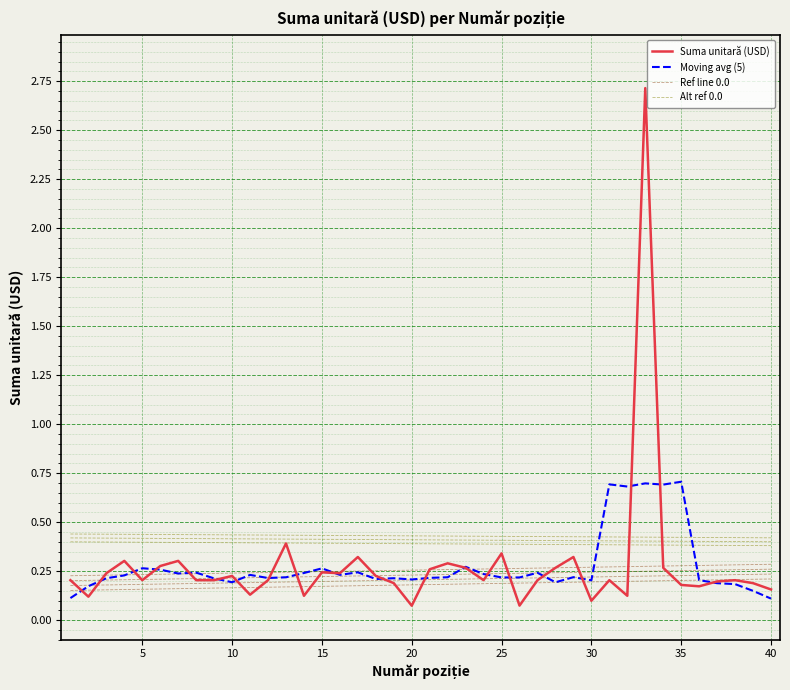

What is the difference between the second highest and second lowest values in the Moving avg (5) series?

0.6